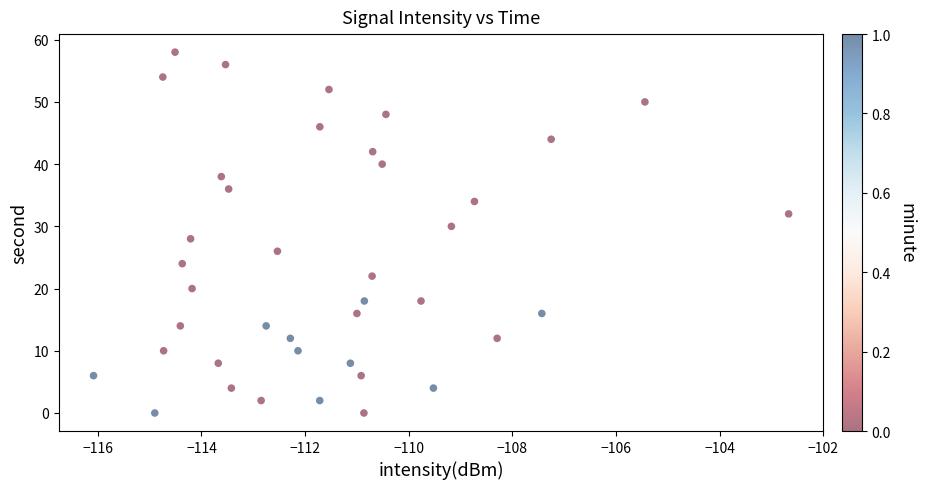

What is the range of Y values (max minus min)?

58